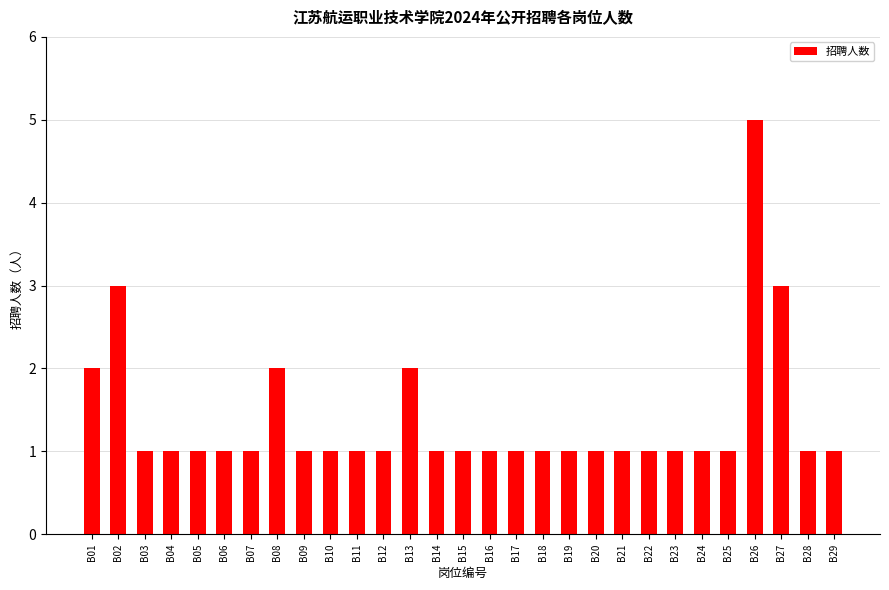

True or false: the data shows 2 at B07.

False